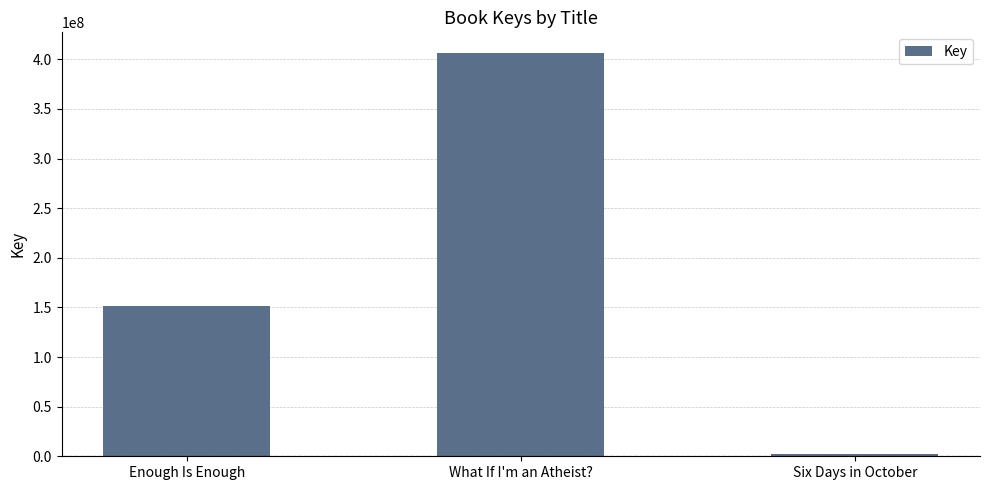

What position from the left is Six Days in October?

3